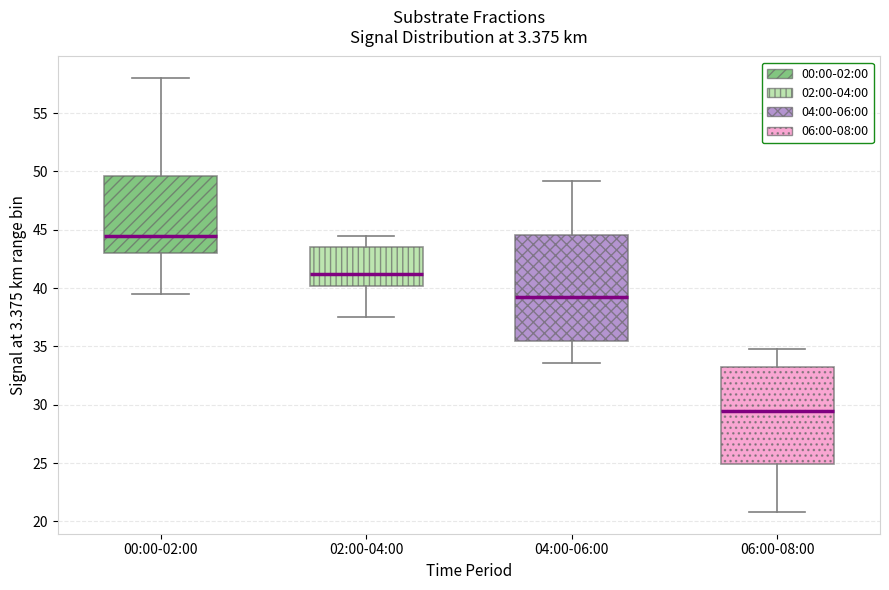

Reading left to right, transcribe this box plot: for each box, give where its median line is, the range the box spans, and where its two whiskers end, as read against the y-axis. The values are not printed on the chart, so give them approximately, as read against the axis.

00:00-02:00: median 44.5, box 43.0 to 49.5, whiskers 39.5 to 58.0
02:00-04:00: median 41.5, box 40.0 to 43.5, whiskers 37.5 to 44.5
04:00-06:00: median 39.0, box 35.5 to 44.5, whiskers 33.5 to 49.0
06:00-08:00: median 29.5, box 25.0 to 33.0, whiskers 21.0 to 35.0